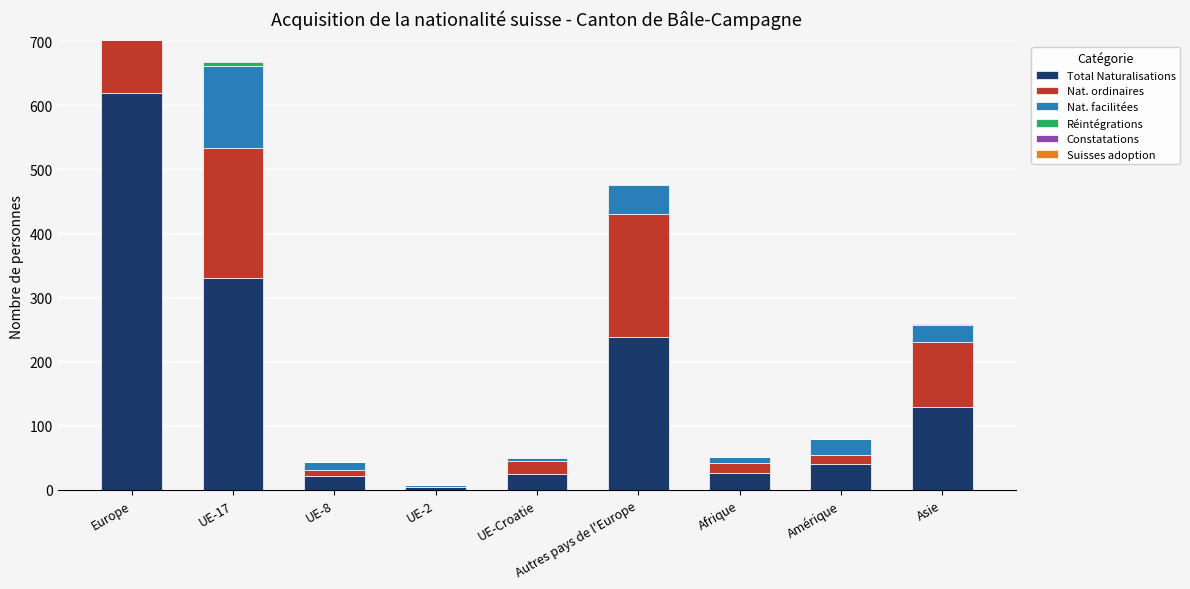

At how many categories does at least one series exceed 460?

1